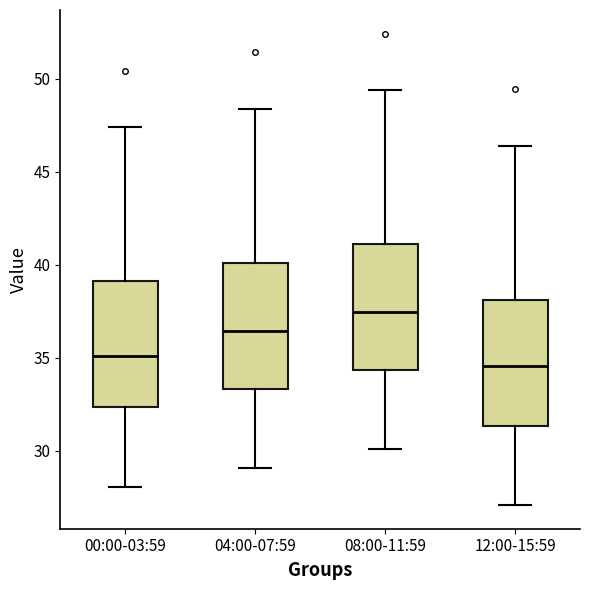

Which box's median line is the highest?

08:00-11:59